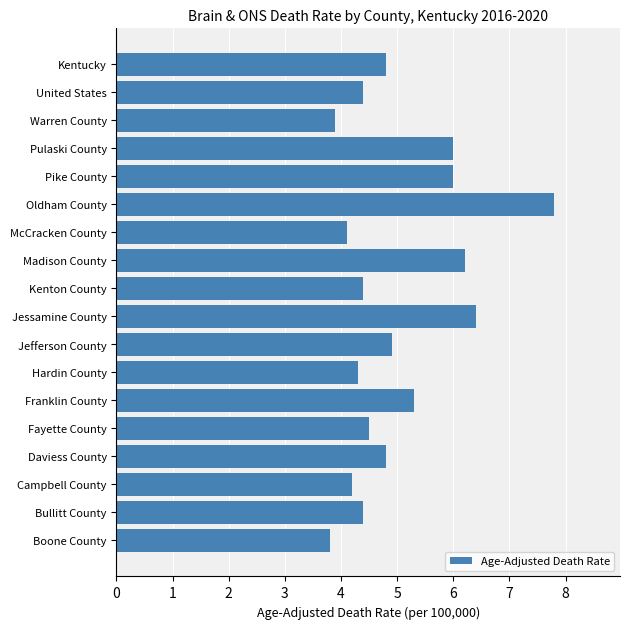

Which has a higher value, Kentucky or Hardin County?

Kentucky